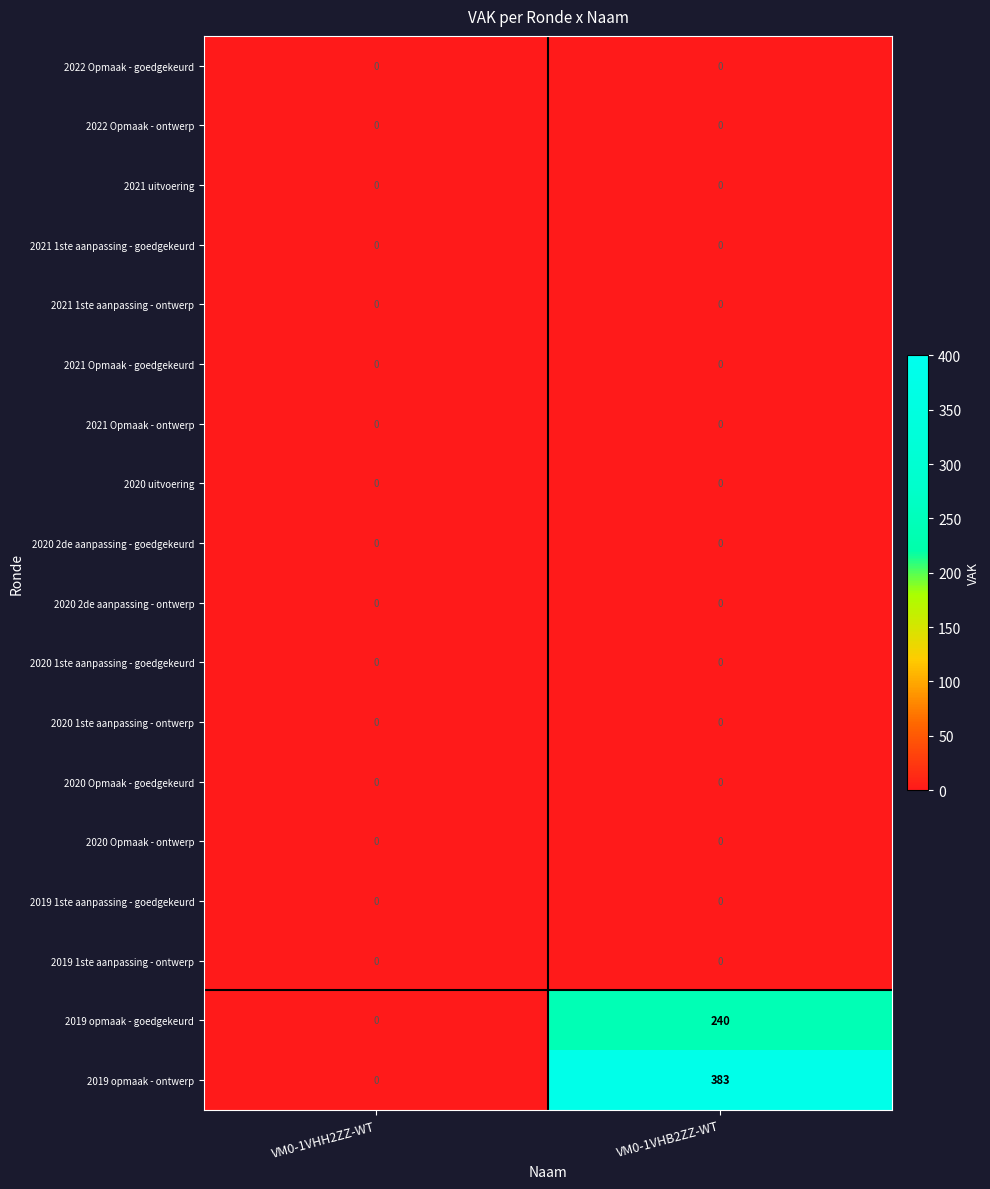

Between VM0-1VHB2ZZ-WT and VM0-1VHH2ZZ-WT, which is larger?

VM0-1VHB2ZZ-WT